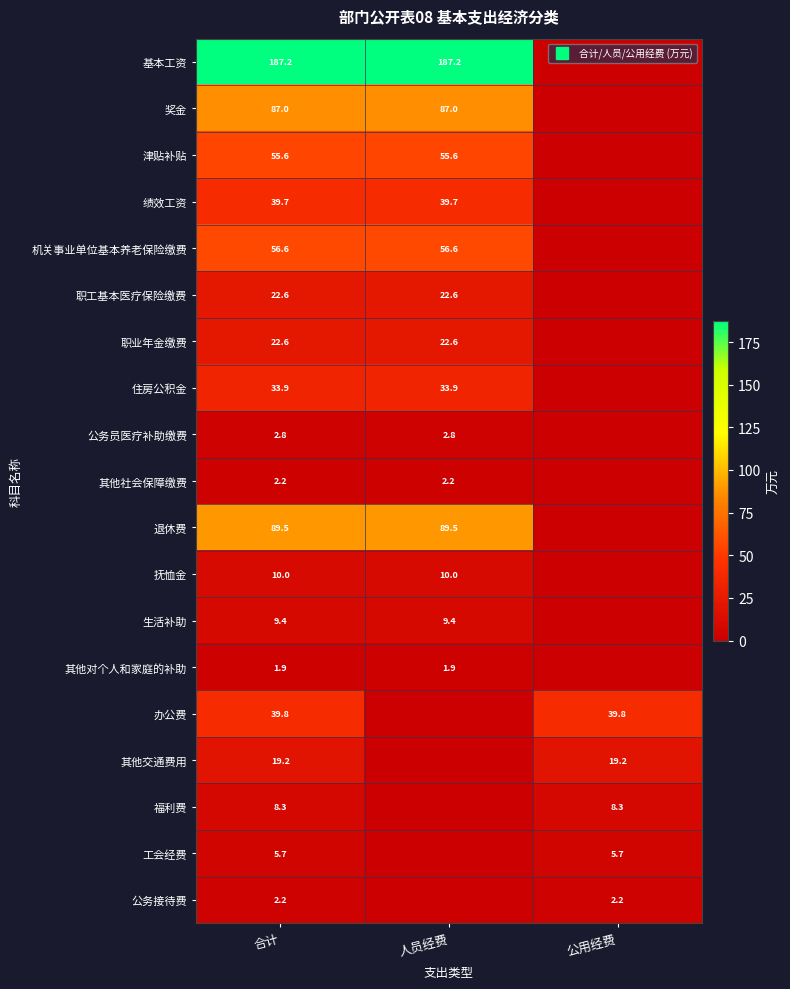

How many values in the 福利费 series exceed 8?

2